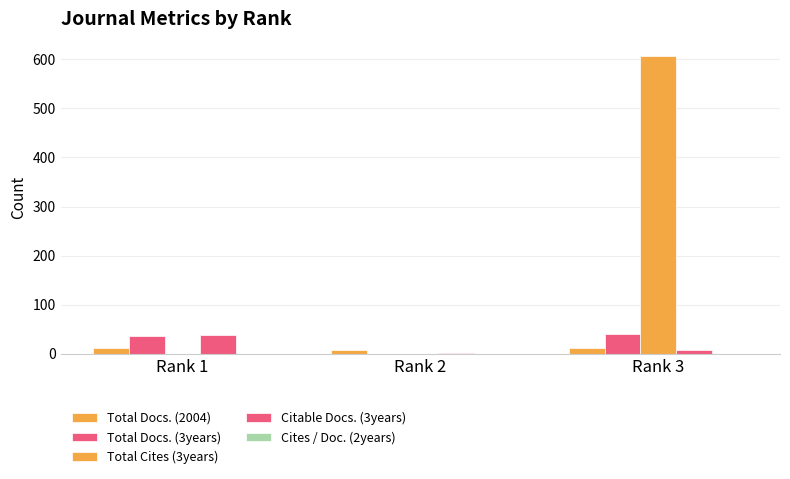

Which series has the largest total across all categories?

Total Cites (3years)